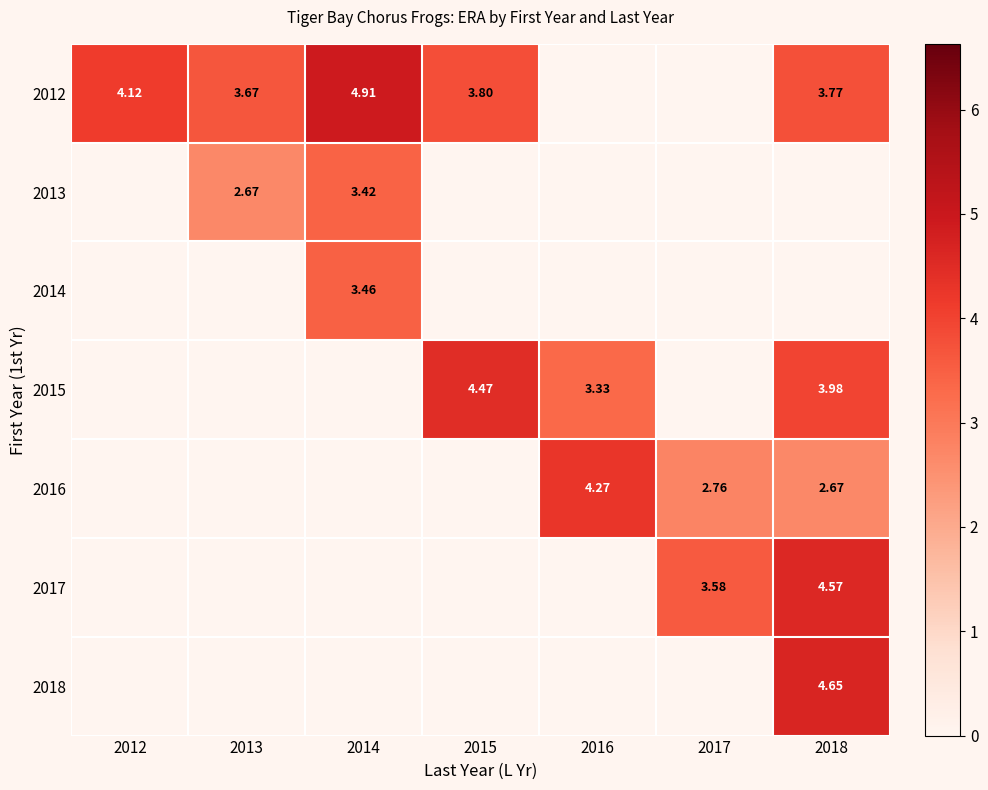

True or false: 2016 has a value of 1.1 at 2017.

False